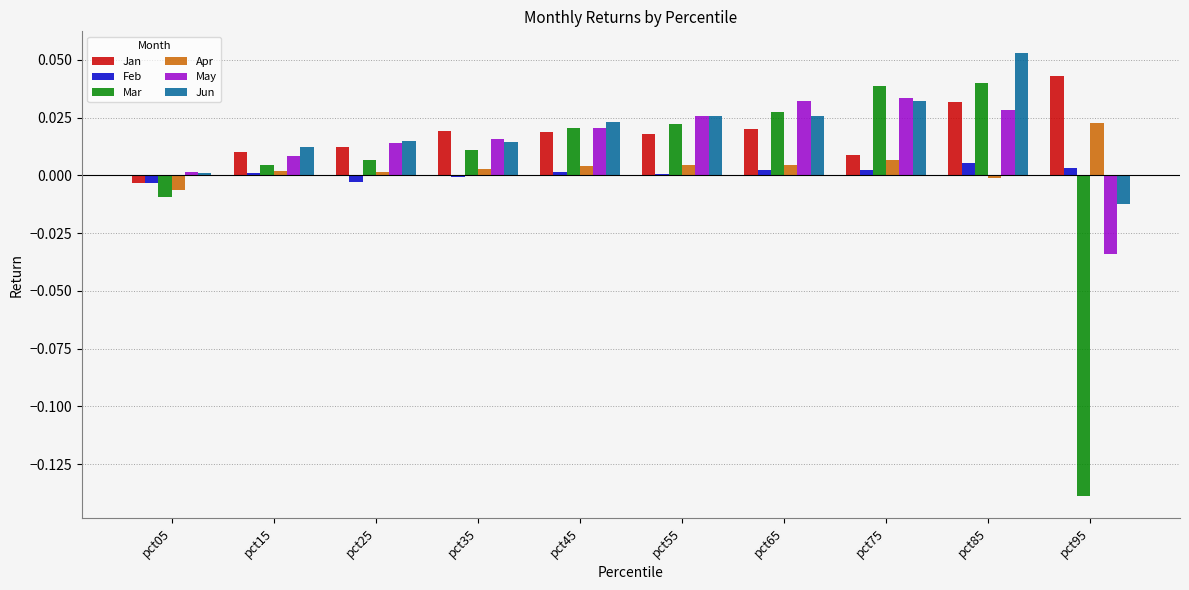

How many groups of bars are there?

10